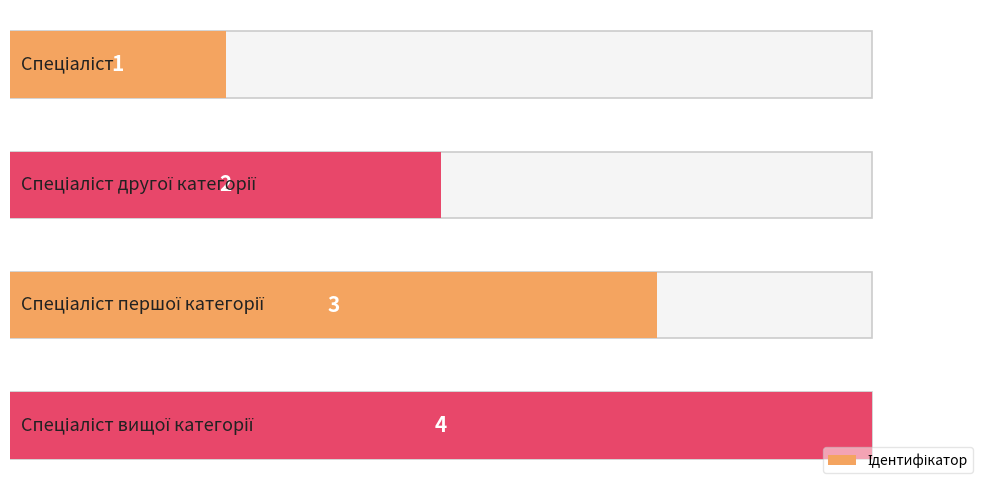

What is the value of the 3rd bar from the left?

3